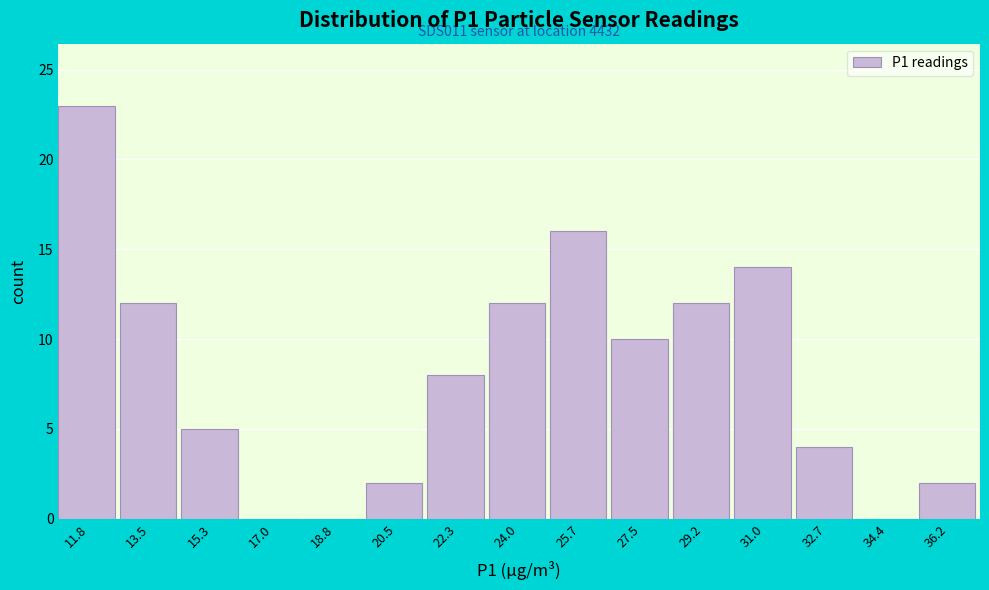

Reading left to right, list all the values displayed in this chart.

11.8=23	13.5=12	15.3=5	17.0=0	18.8=0	20.5=2	22.3=8	24.0=12	25.7=16	27.5=10	29.2=12	31.0=14	32.7=4	34.4=0	36.2=2